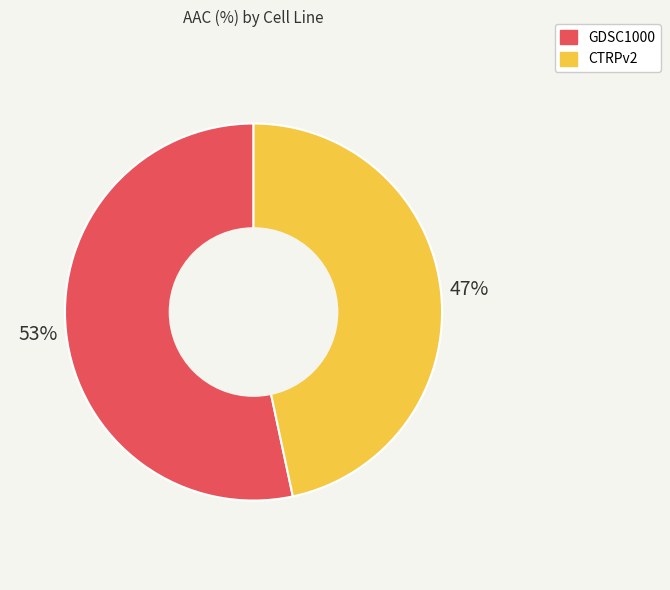

The GDSC1000 slice represents 60% of the pie. True or false?

False